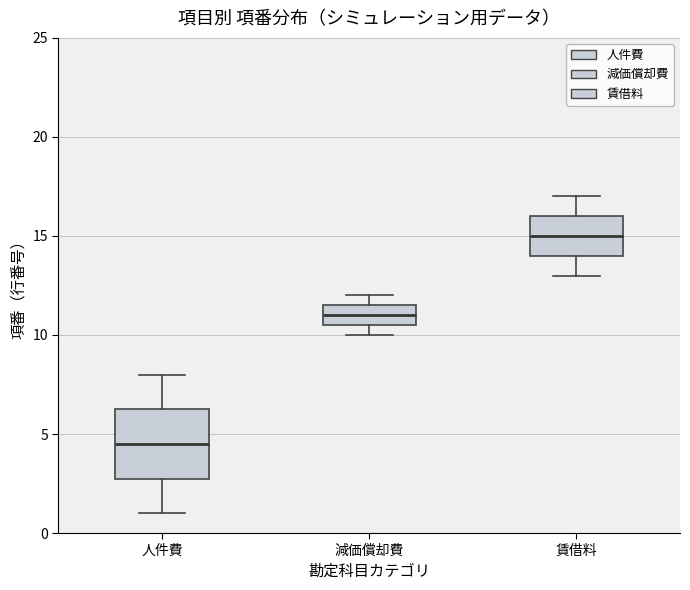

Which box is the tallest, from its lower edge to its upper edge?

人件費